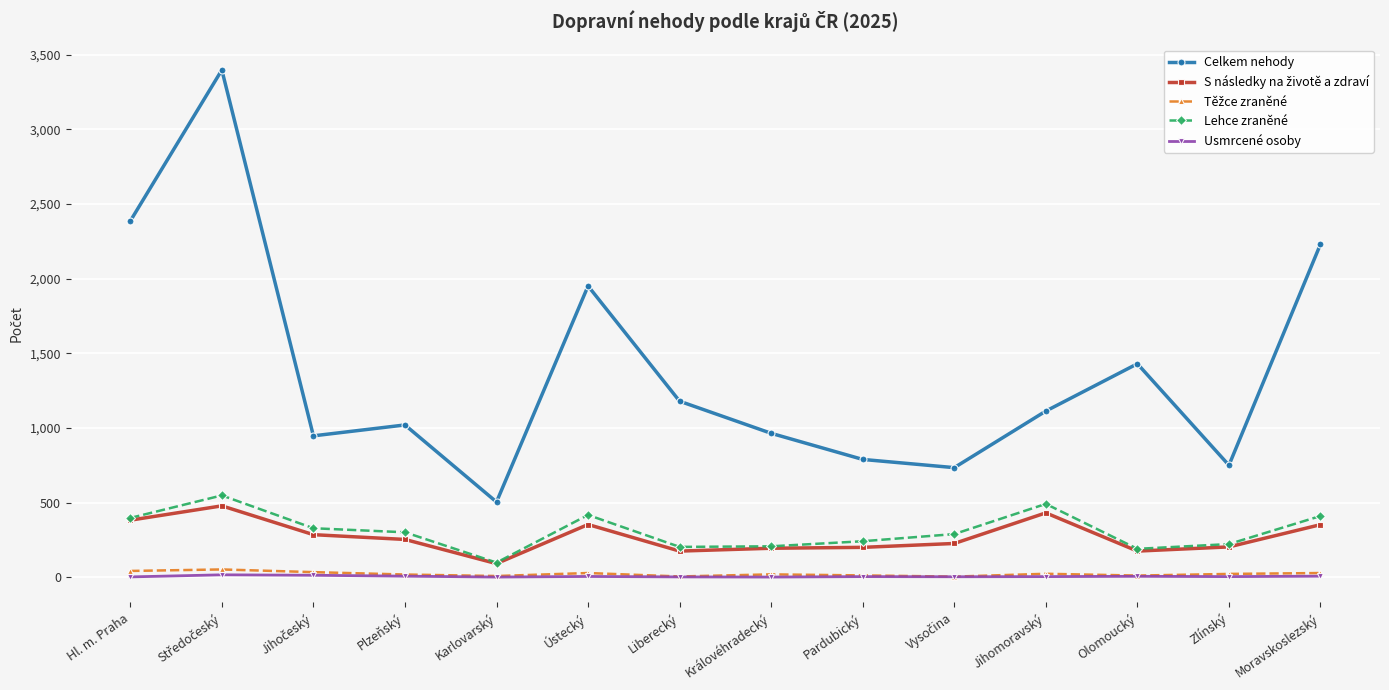

What is the lowest value of the Lehce zraněné series?

98